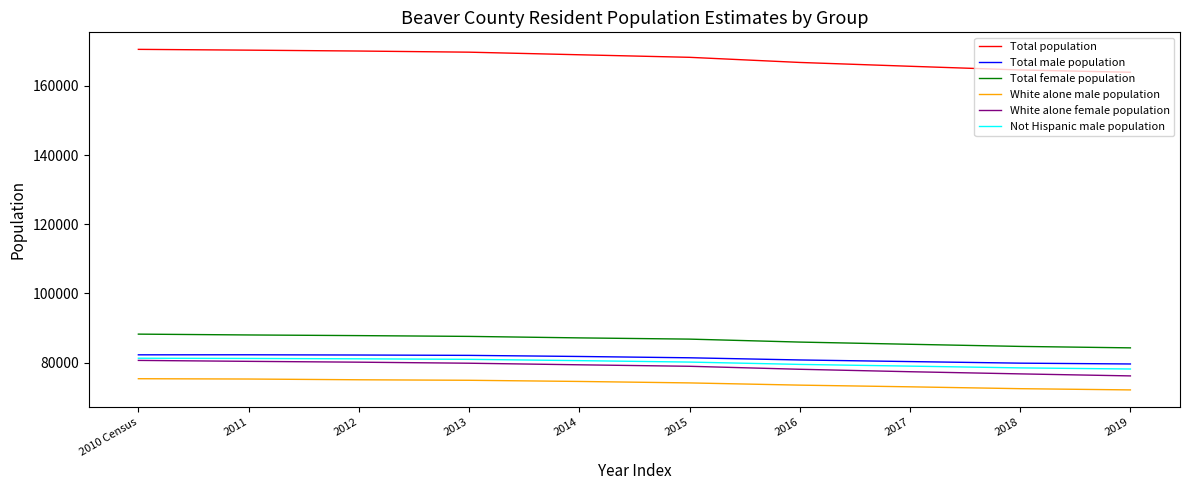

The value of Total male population at 2019 is 79636. True or false?

True